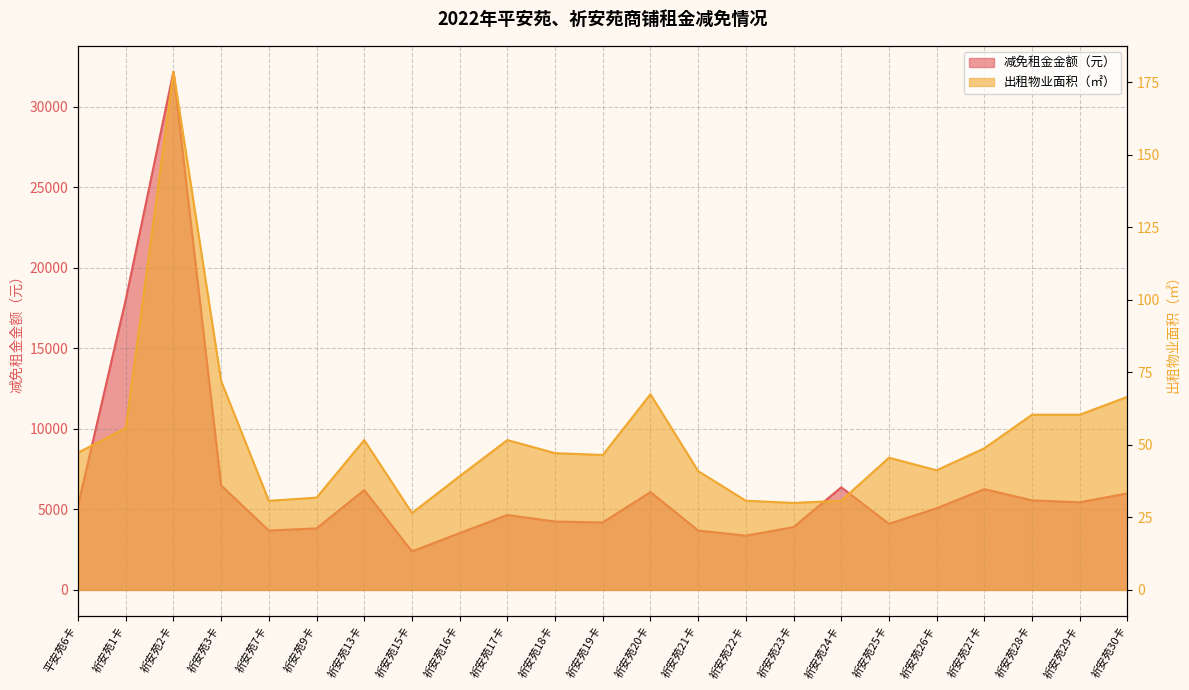

Reading left to right, what are all the values shown in this chart?

减免租金金额（元）: 5247.0	18018.0	32169.0	6483.0	3687.0	3819.0	6201.0	2388.0	3528.0	4650.0	4245.0	4188.0	6075.0	3687.0	3369.0	3900.0	6369.0	4104.0	5070.0	6258.0	5559.0	5439.0	5994.0
出租物业面积（㎡）: 47.3	55.8	178.7	72.0	30.7	31.8	51.7	26.5	39.2	51.7	47.2	46.5	67.5	41.0	30.8	30.0	30.8	45.6	41.2	48.9	60.4	60.4	66.6